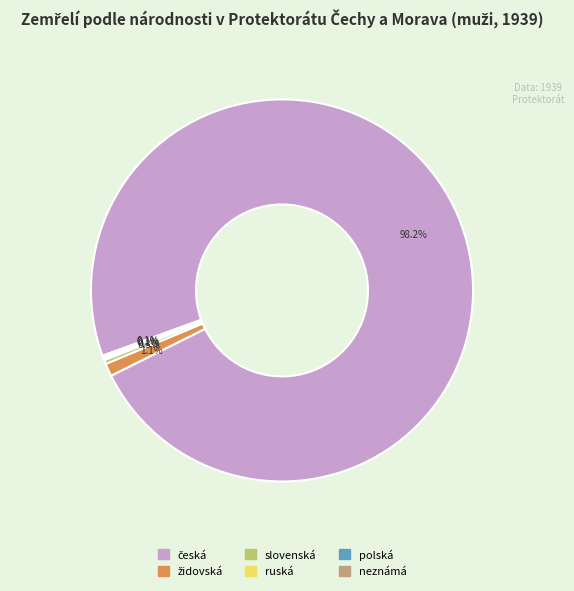

Is there any slice that represents more than half of the pie?

Yes